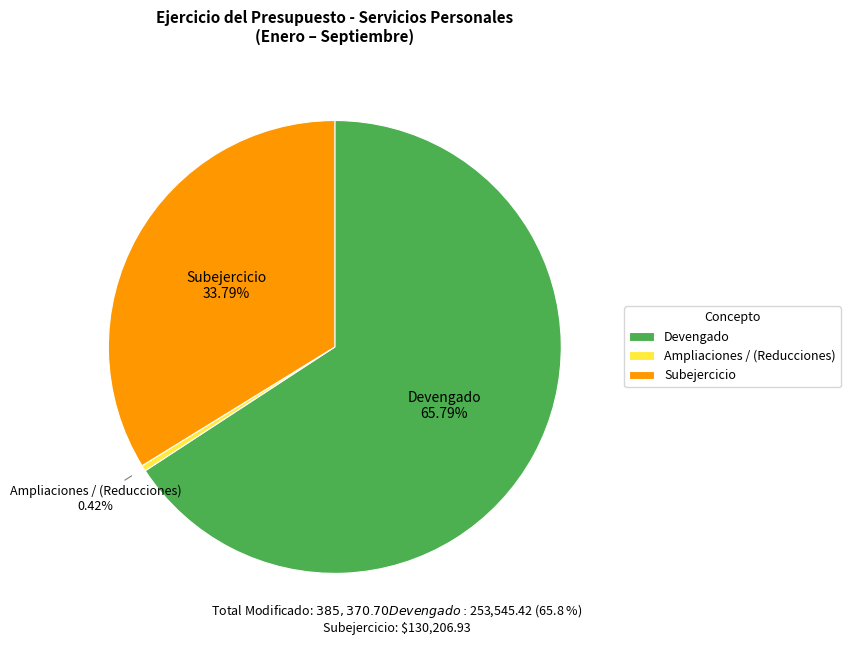

Which category has the biggest portion of the pie?

Devengado